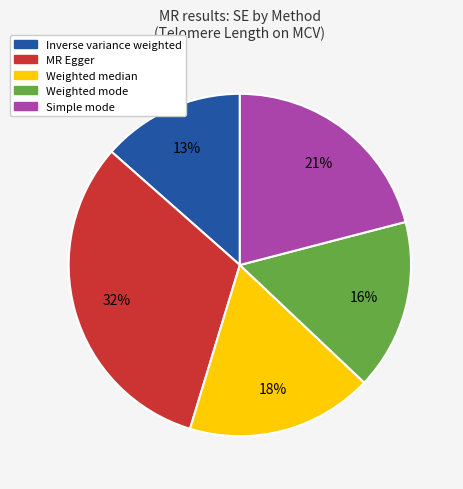

Which category has the biggest portion of the pie?

MR Egger